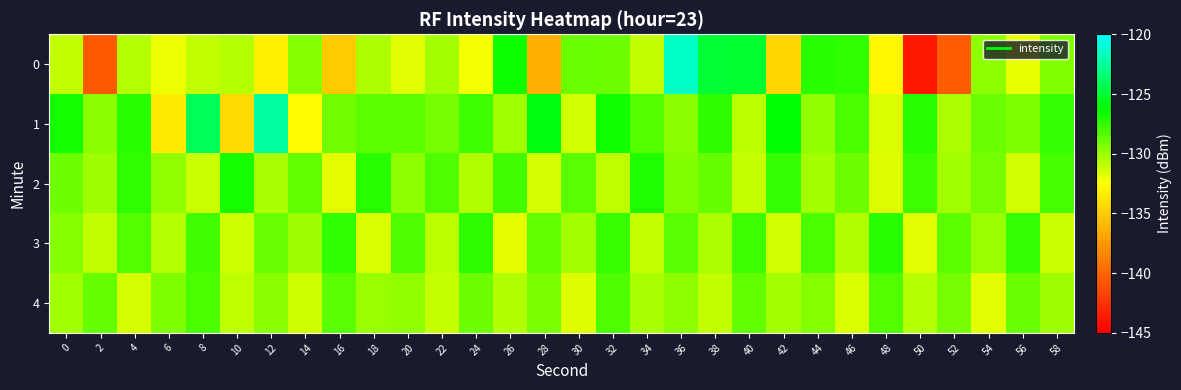

What is the minimum value shown in the chart?

-143.8